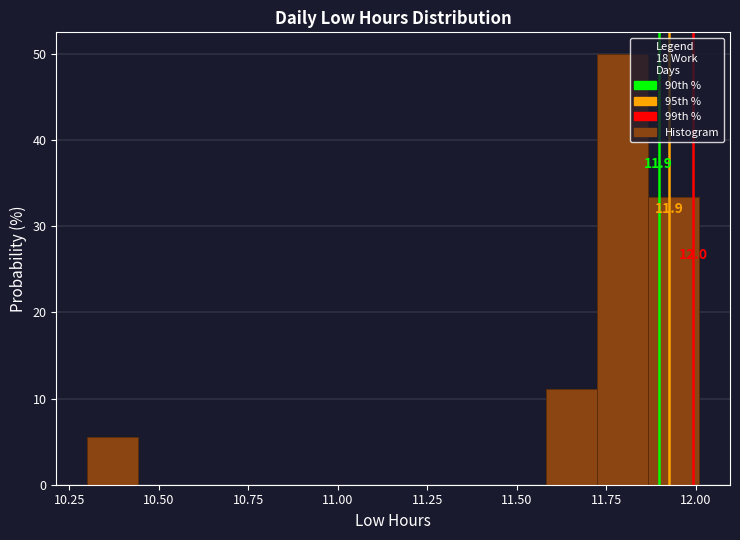

Around what value on the x-axis is the tallest bar? Give the approximate position of its centre, as read against the axis.

11.80